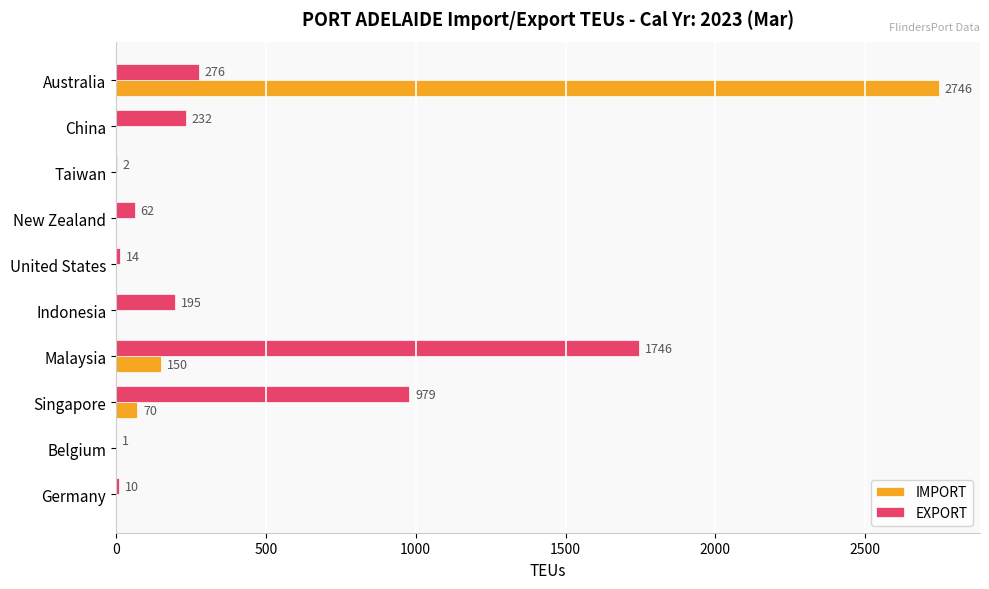

What is the total value across all series at China?

232